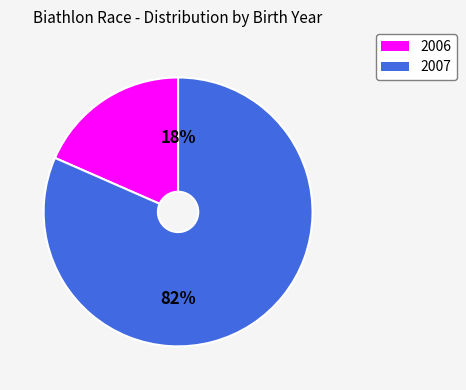

The 2007 slice represents 82% of the pie. True or false?

True